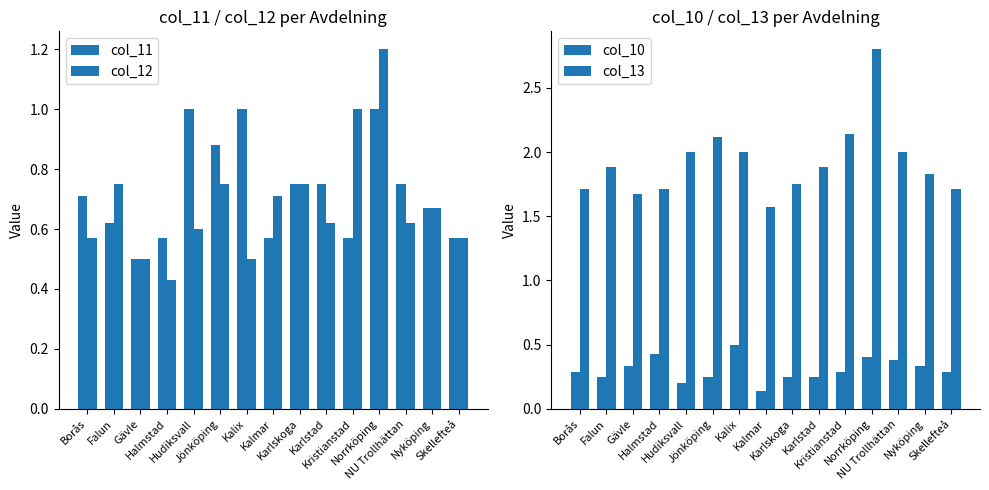

What is the label of the 13th bar from the right?

Gävle